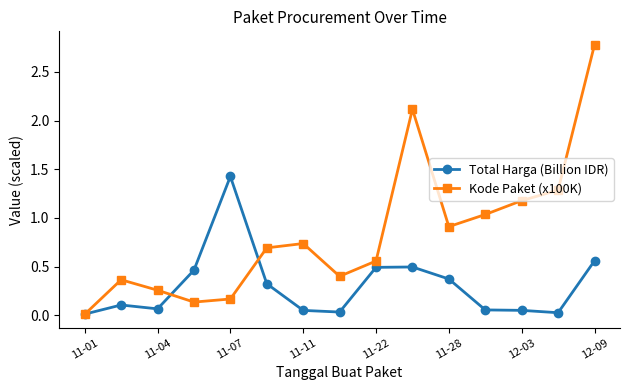

True or false: Kode Paket (x100K) has more than 2 interior local peaks.

True